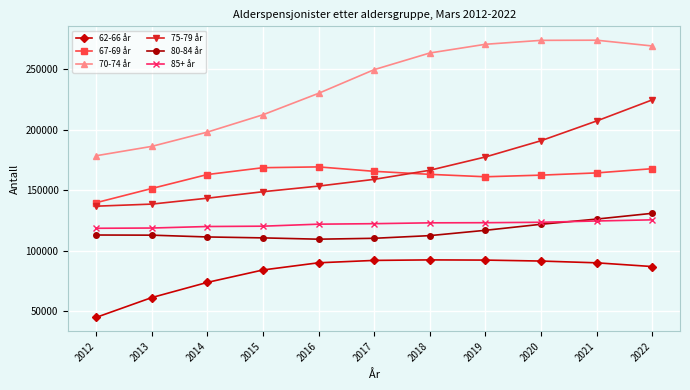

Is the value of 85+ år at 2020 greater than the value of 80-84 år at 2014?

Yes